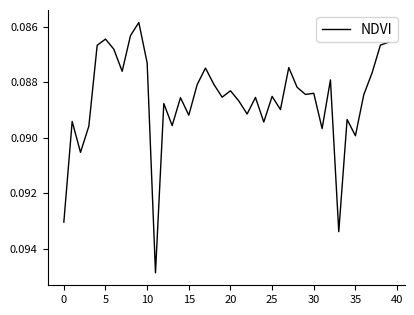

Count the number of categories in the chart.

40